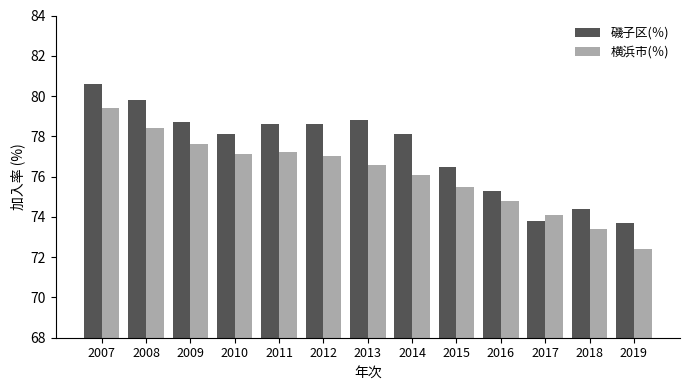

At which category is the sum across all series the highest?

2007